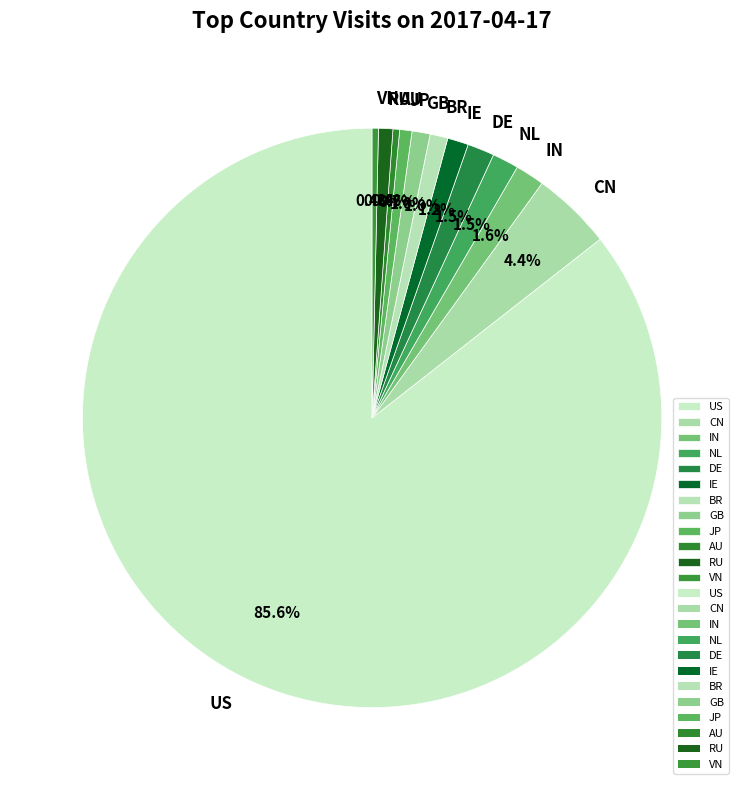

To the nearest percent, what is the difference between the AU and NL slice percentages?

1%